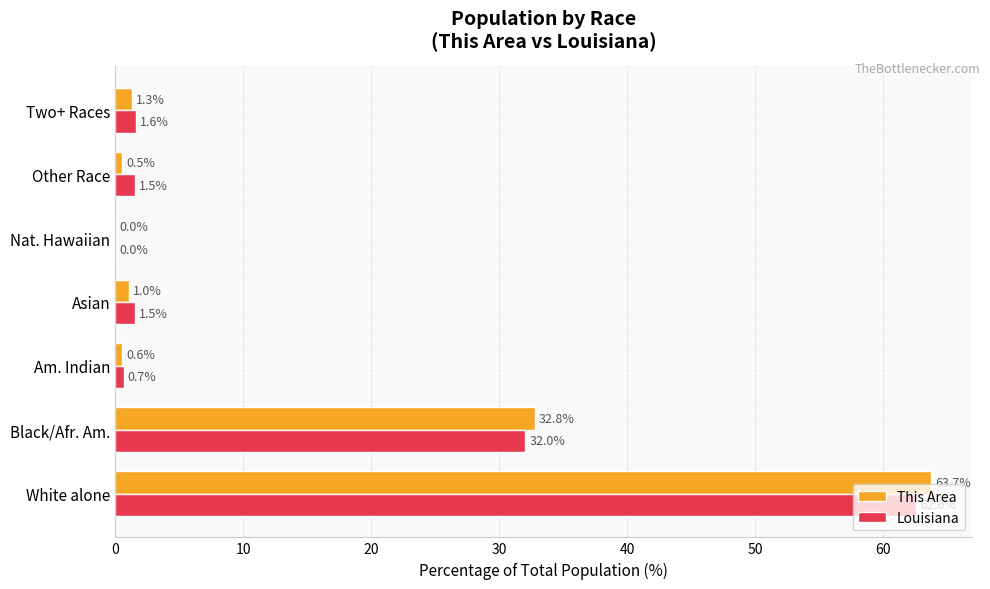

What are all the series names shown in the legend?

This Area, Louisiana